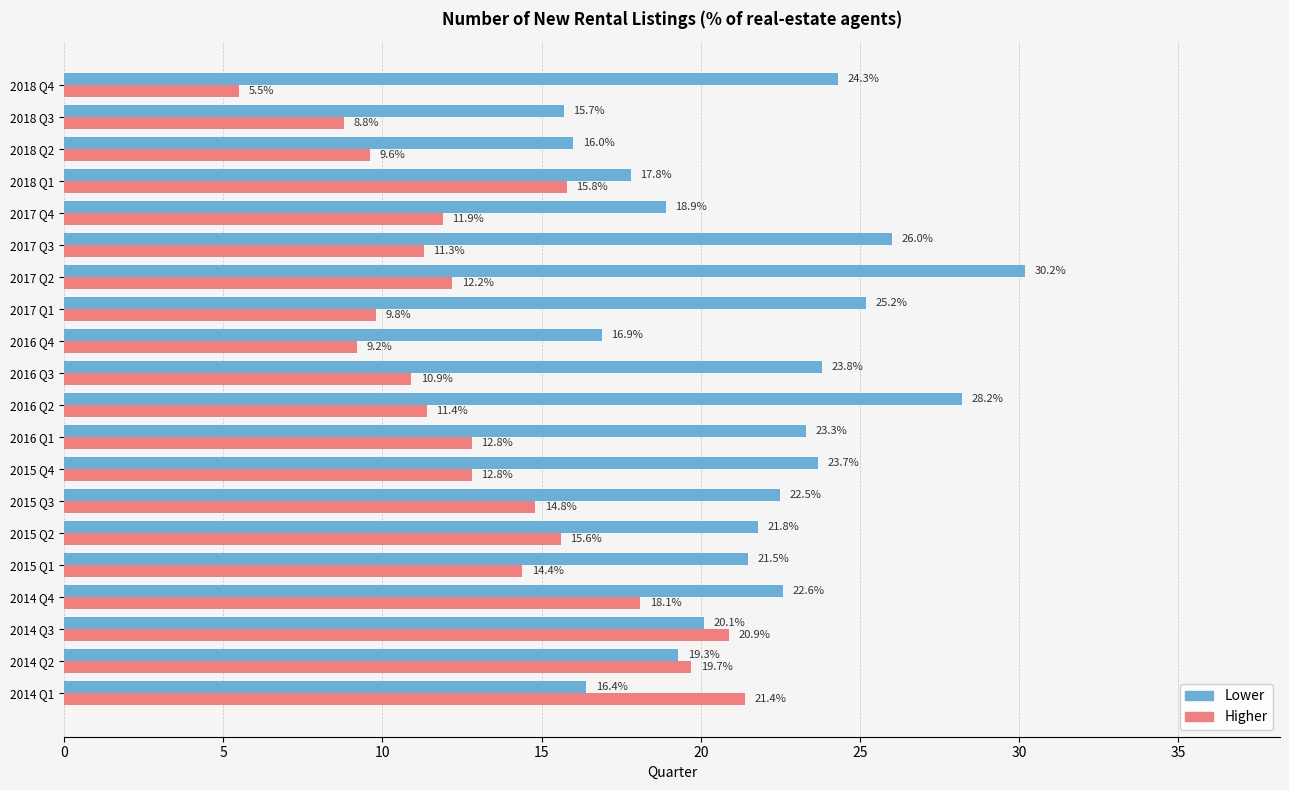

Which category has the lowest value in the Higher series?

2018 Q4